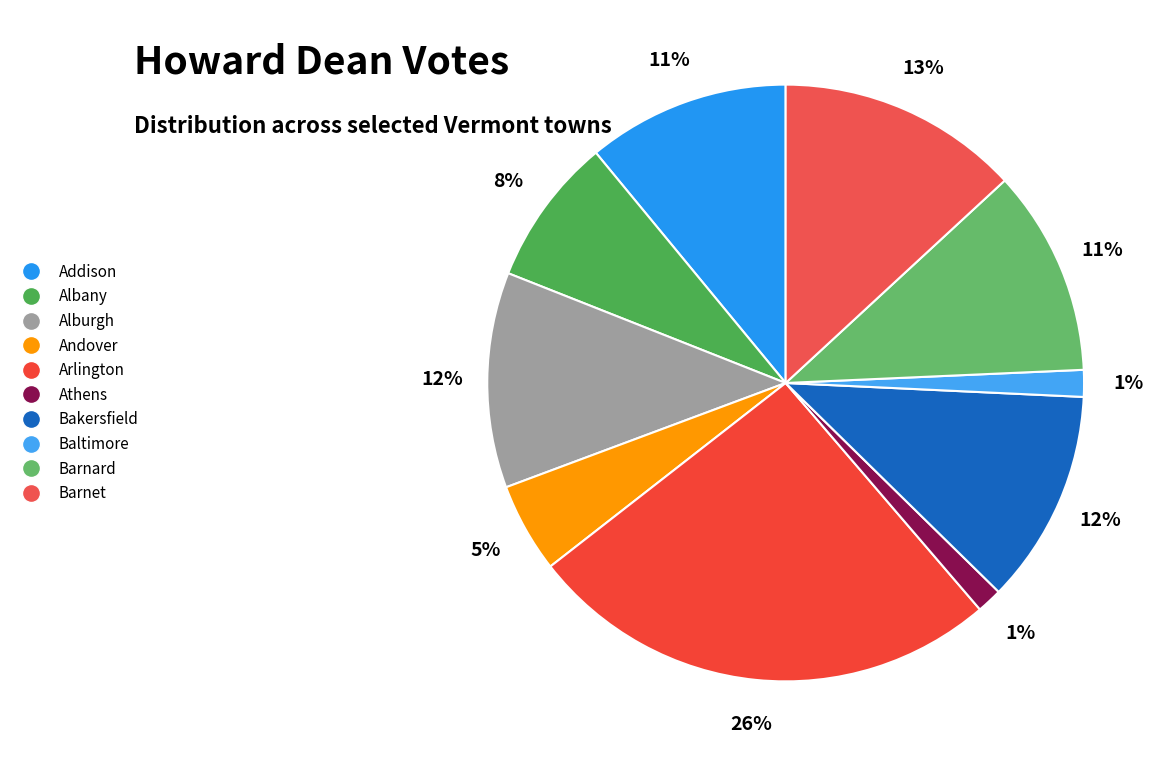

To the nearest percent, what percentage of the pie is Bakersfield?

12%